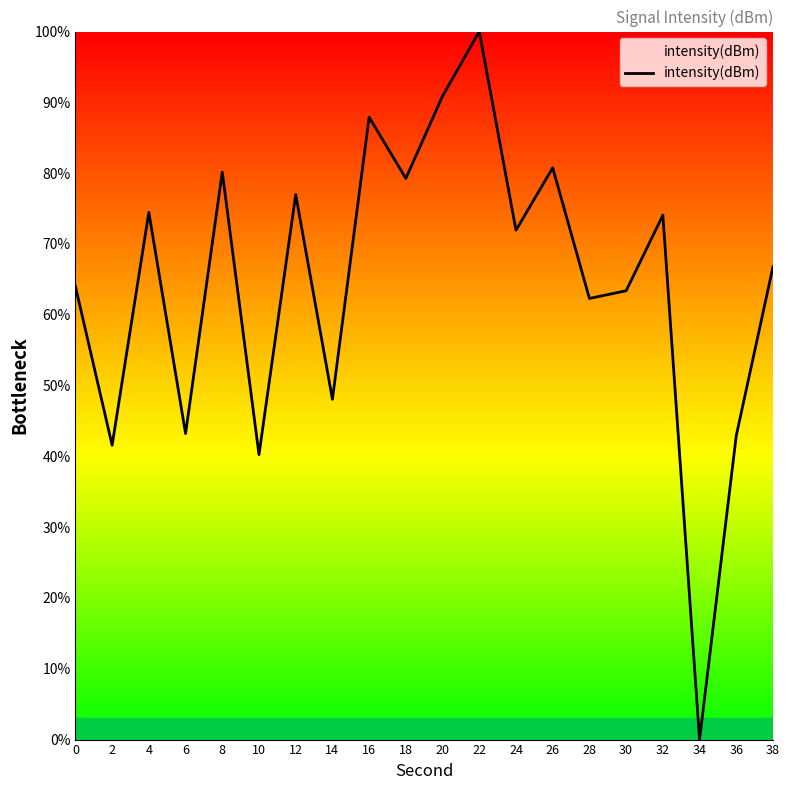

Which label corresponds to the largest value in the chart?

22